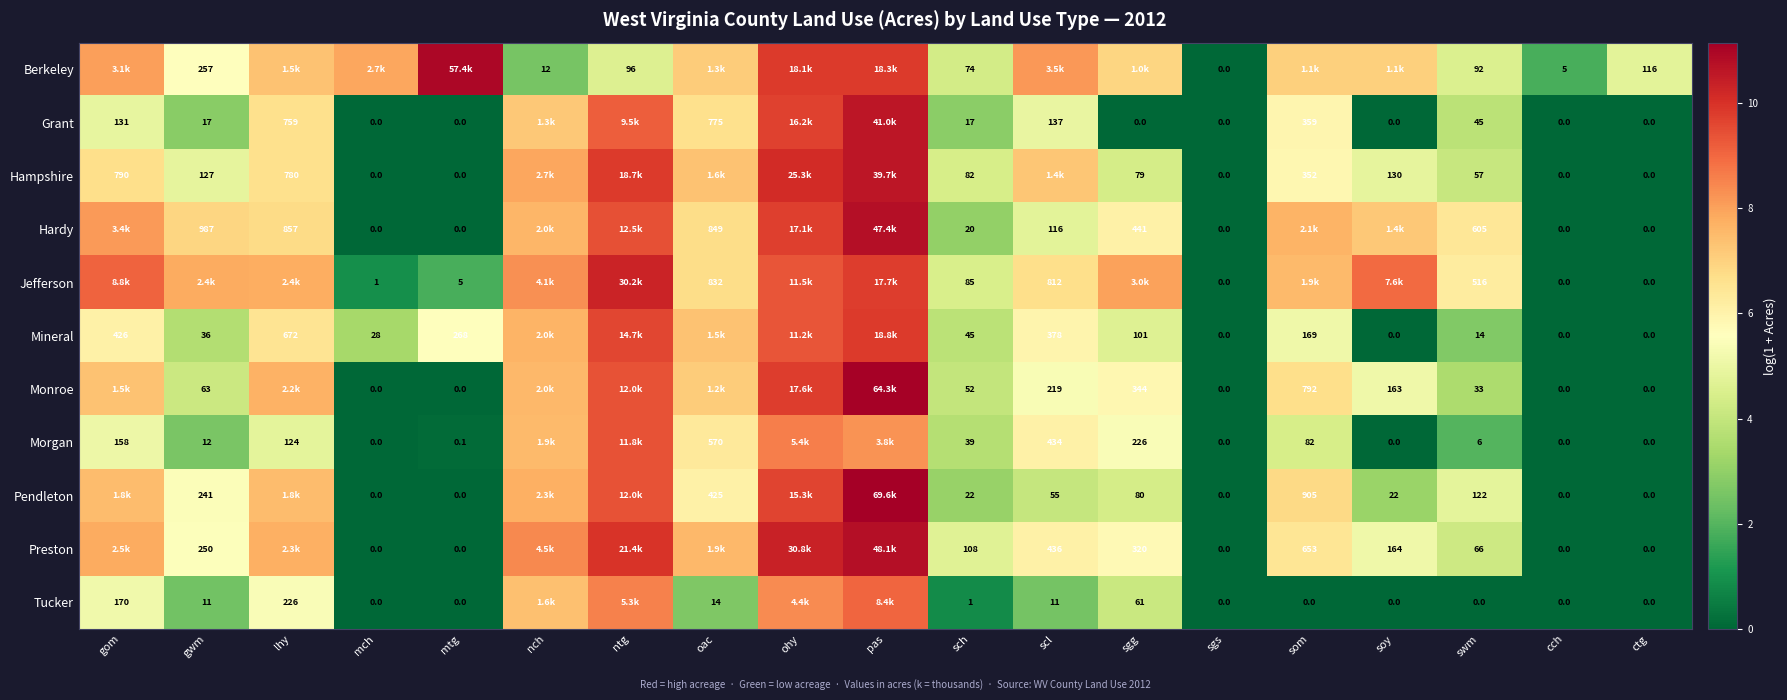

The value of Hardy at scl is 4.8. True or false?

True